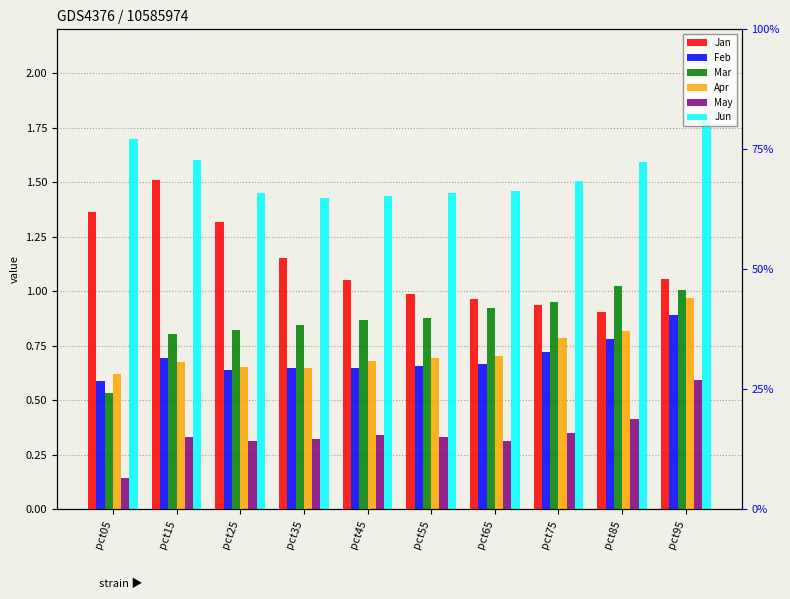

Reading left to right, list all the values displayed in this chart.

Jan: pct05=1.4	pct15=1.5	pct25=1.3	pct35=1.2	pct45=1.0	pct55=1.0	pct65=1.0	pct75=0.9	pct85=0.9	pct95=1.1
Feb: pct05=0.6	pct15=0.7	pct25=0.6	pct35=0.6	pct45=0.6	pct55=0.7	pct65=0.7	pct75=0.7	pct85=0.8	pct95=0.9
Mar: pct05=0.5	pct15=0.8	pct25=0.8	pct35=0.8	pct45=0.9	pct55=0.9	pct65=0.9	pct75=1.0	pct85=1.0	pct95=1.0
Apr: pct05=0.6	pct15=0.7	pct25=0.7	pct35=0.6	pct45=0.7	pct55=0.7	pct65=0.7	pct75=0.8	pct85=0.8	pct95=1.0
May: pct05=0.1	pct15=0.3	pct25=0.3	pct35=0.3	pct45=0.3	pct55=0.3	pct65=0.3	pct75=0.4	pct85=0.4	pct95=0.6
Jun: pct05=1.7	pct15=1.6	pct25=1.5	pct35=1.4	pct45=1.4	pct55=1.4	pct65=1.5	pct75=1.5	pct85=1.6	pct95=1.8